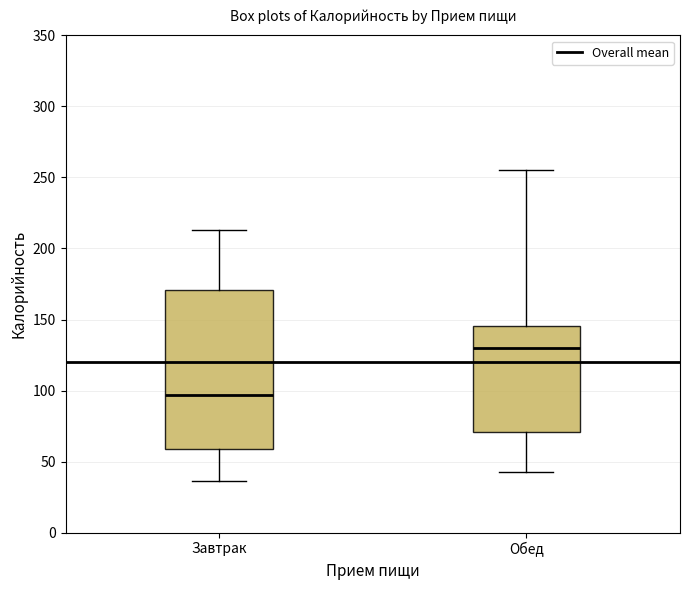

Reading left to right, read every box against the y-axis: the position of its median line, the range the box covers, and the ends of its whiskers. The values are not printed on the chart, so give them approximately, as read against the axis.

Завтрак: median 95, box 60 to 170, whiskers 35 to 215
Обед: median 130, box 70 to 145, whiskers 45 to 255